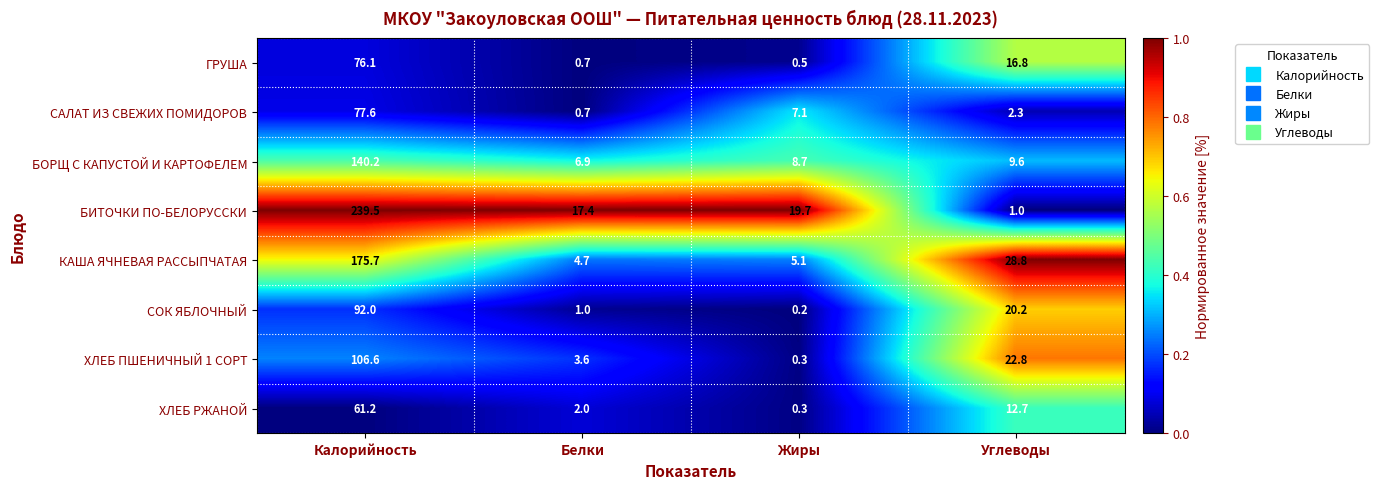

How many data points in ХЛЕБ ПШЕНИЧНЫЙ 1 СОРТ are above 22?

2